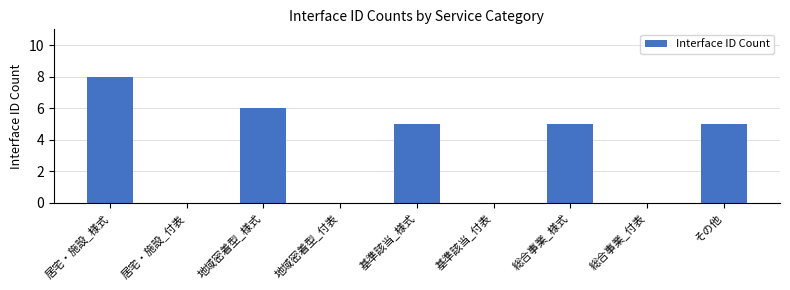

Which category has the highest value across all series?

居宅・施設_様式